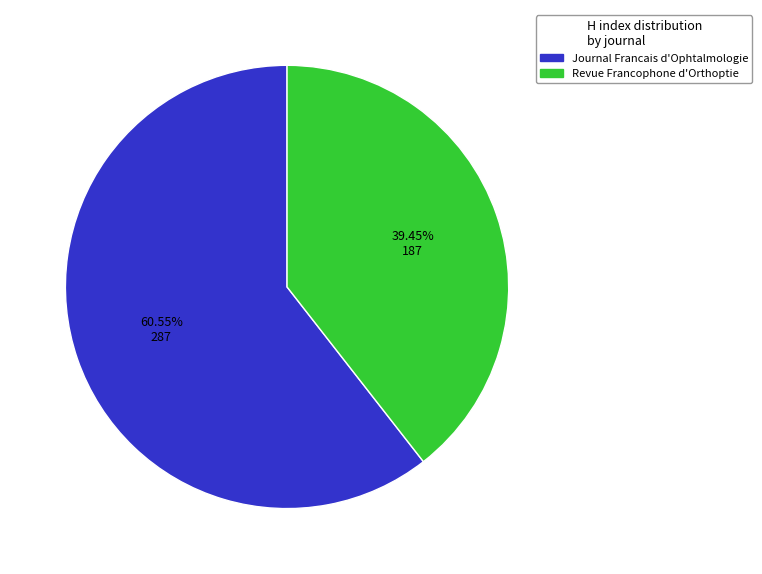

What is the ratio of the value at Revue Francophone d'Orthoptie to the value at Journal Francais d'Ophtalmologie?

0.7